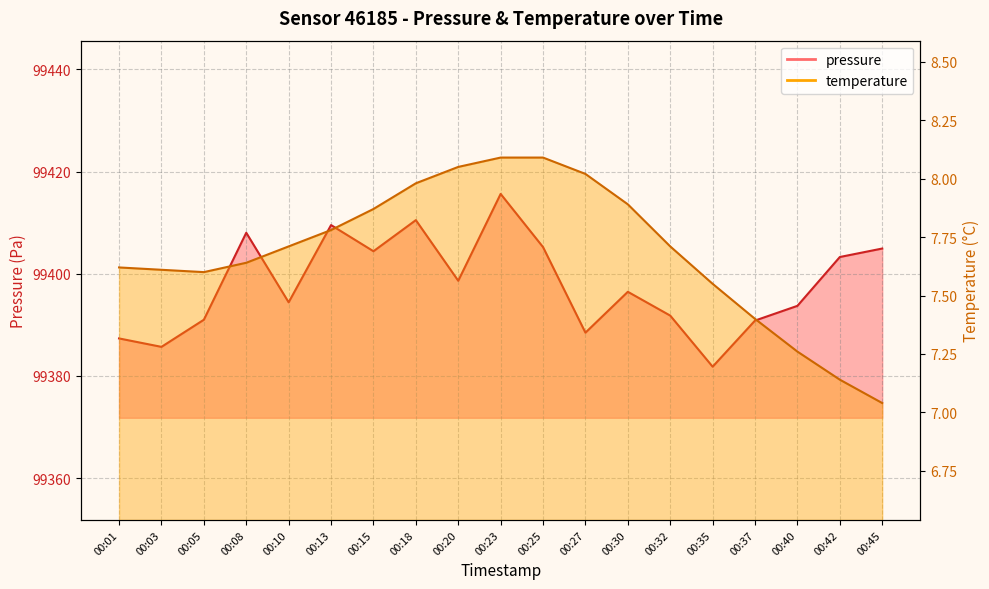

What is the difference between the temperature values at 00:45 and 00:15?

0.8